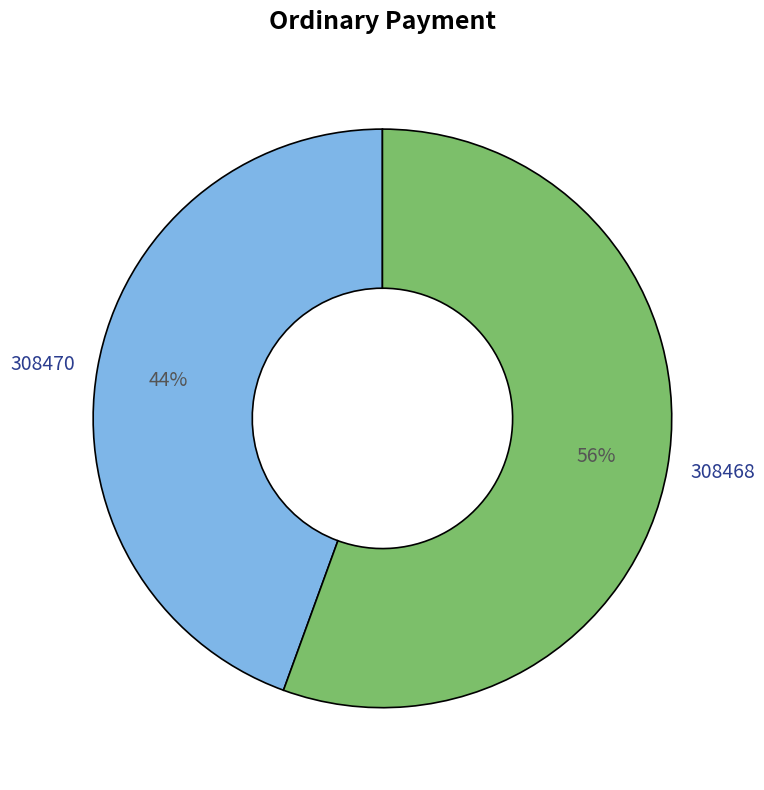

Is the sum of 308468 and 308470 greater than half?

Yes